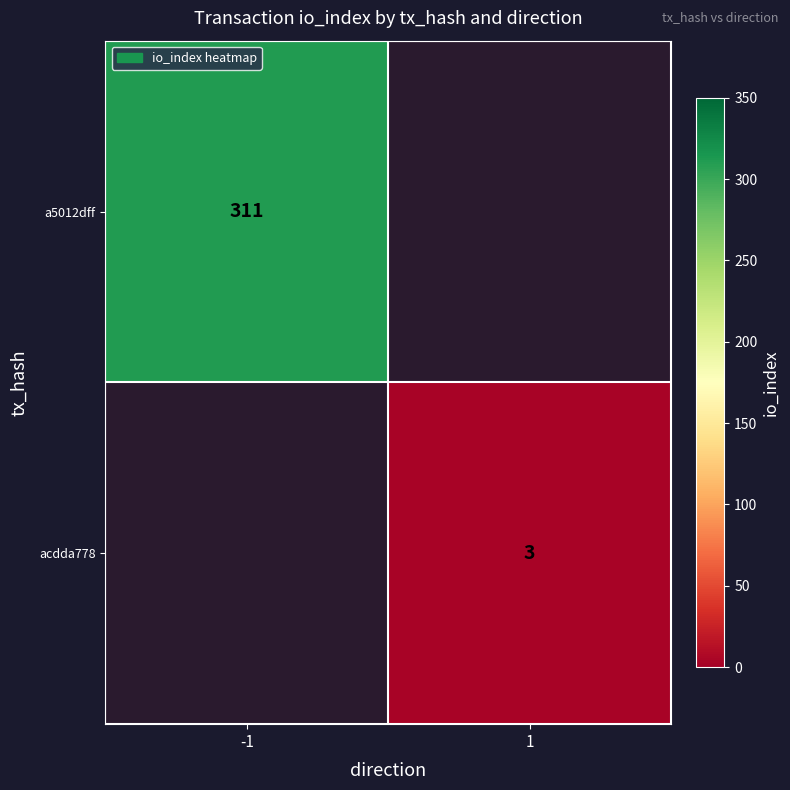

The acdda778 series shows 5 at 1. True or false?

False